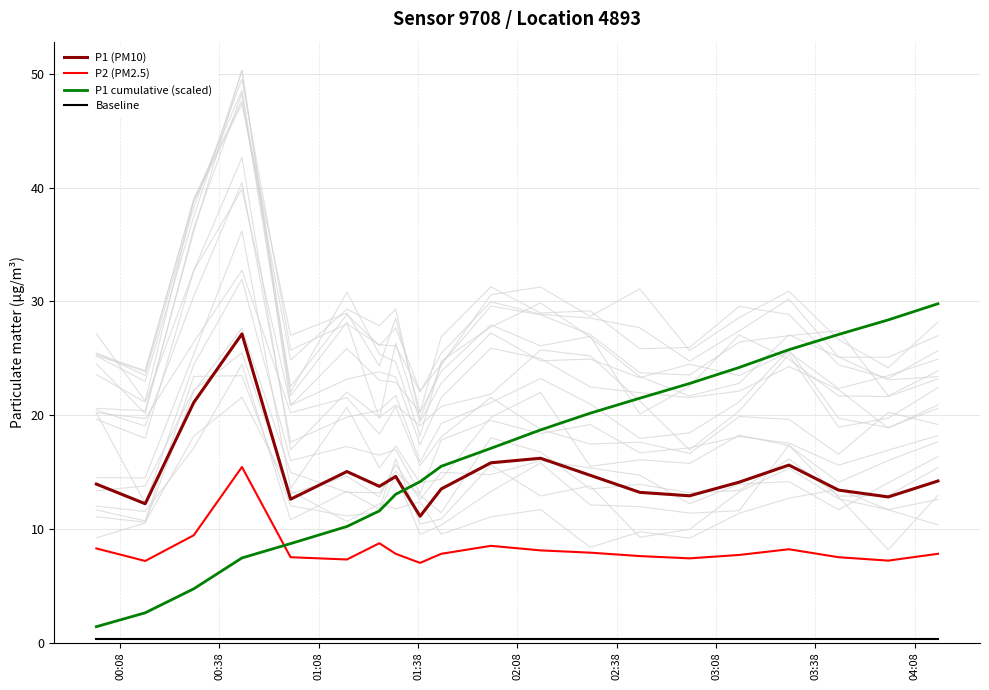

What is the maximum value for P1 (PM10)?

27.1